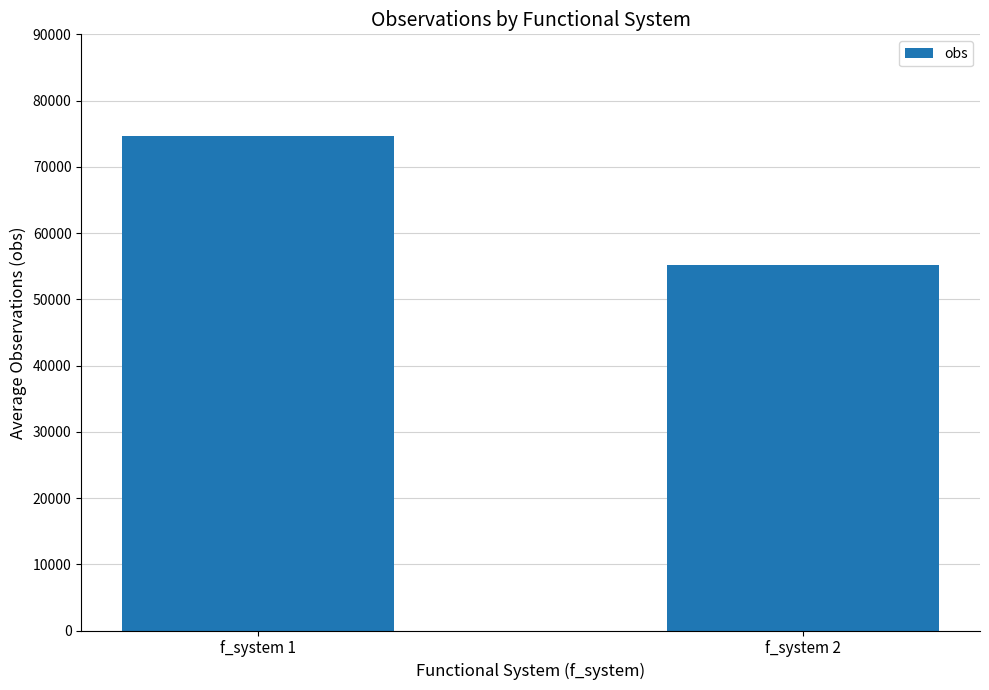

What is the difference between the values at f_system 2 and f_system 1?

19387.4